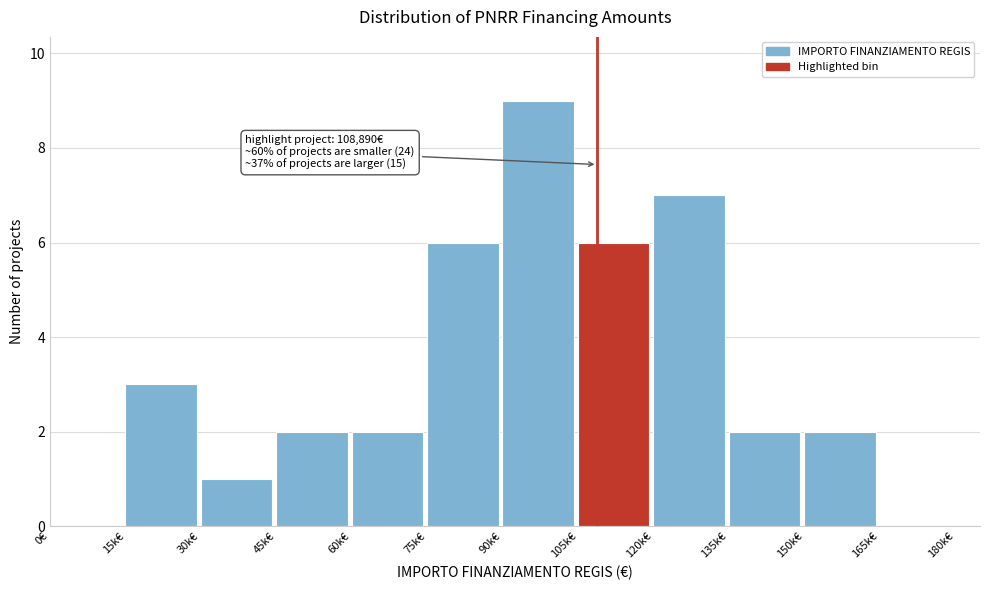

Reading right to left, what are all the values shown in this chart?

165k€=0	150k€=2	135k€=2	120k€=7	105k€=6	90k€=9	75k€=6	60k€=2	45k€=2	30k€=1	15k€=3	0€=0